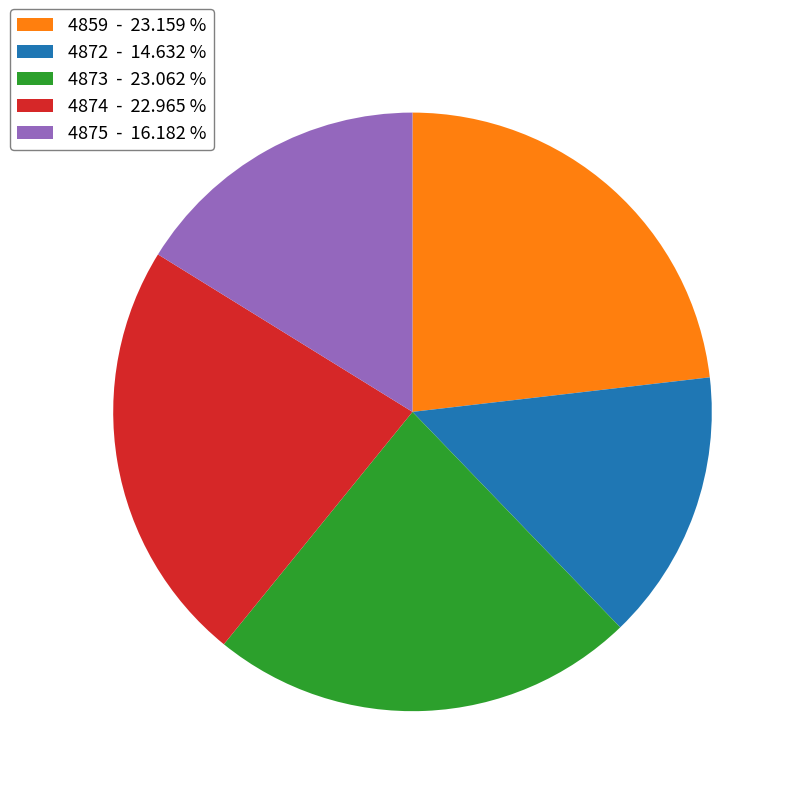

Which has a higher value, 4872 - 14.632 % or 4873 - 23.062 %?

4873 - 23.062 %